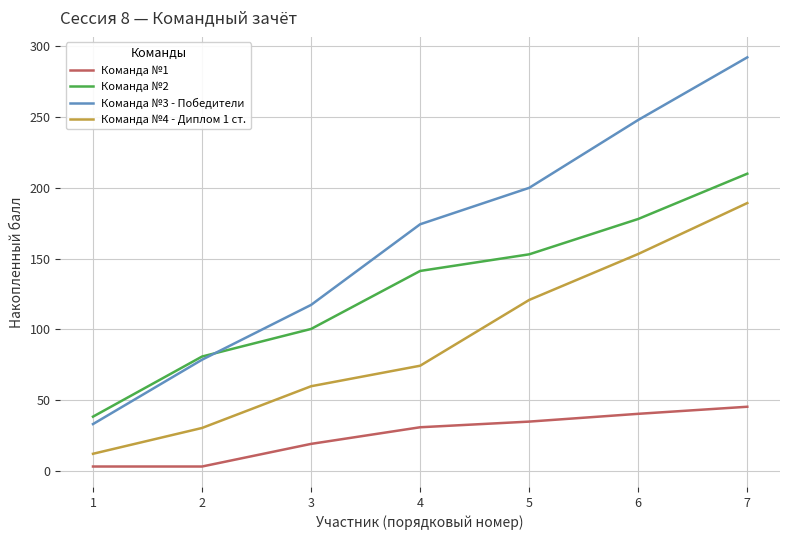

Is it true that Команда №1 equals 45.2 at 7?

True